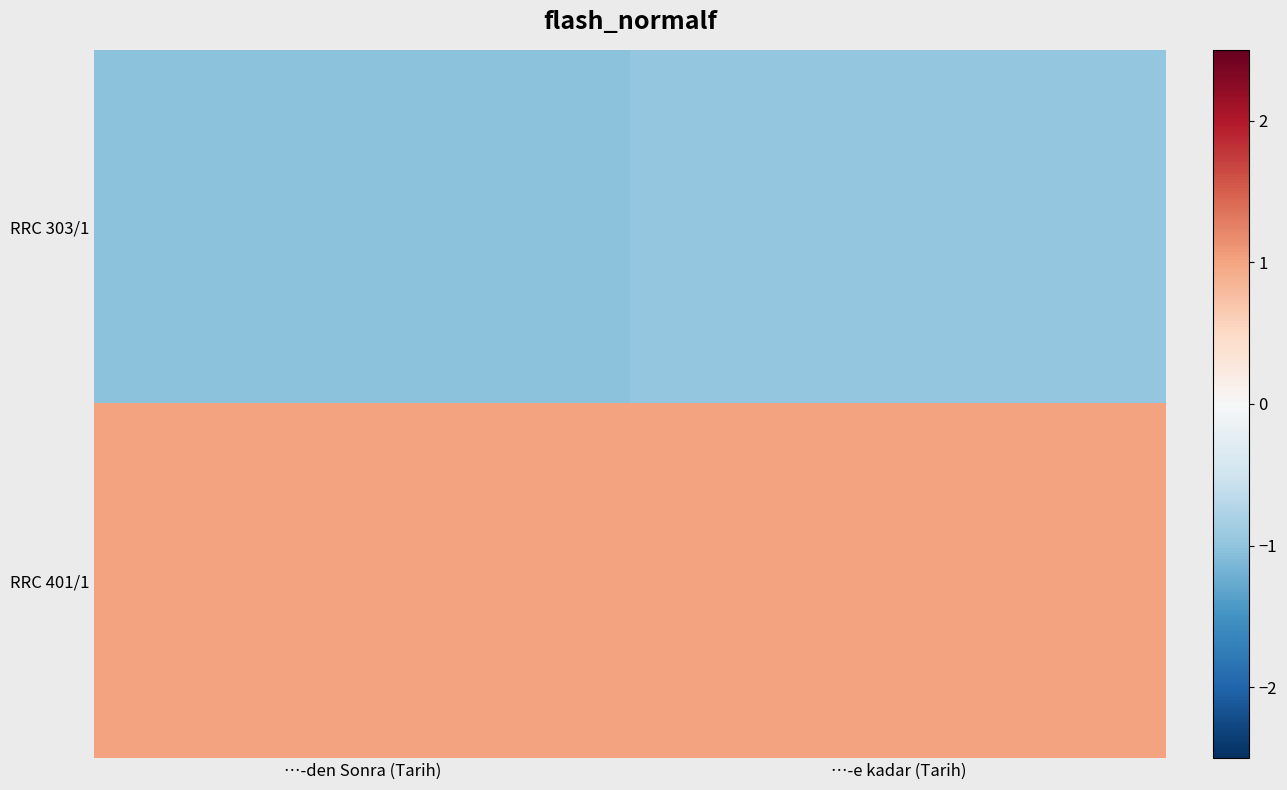

Reading right to left, what are all the values shown in this chart?

RRC 303/1: …-e kadar (Tarih)=-1.0	…-den Sonra (Tarih)=-1.0
RRC 401/1: …-e kadar (Tarih)=1.0	…-den Sonra (Tarih)=1.0